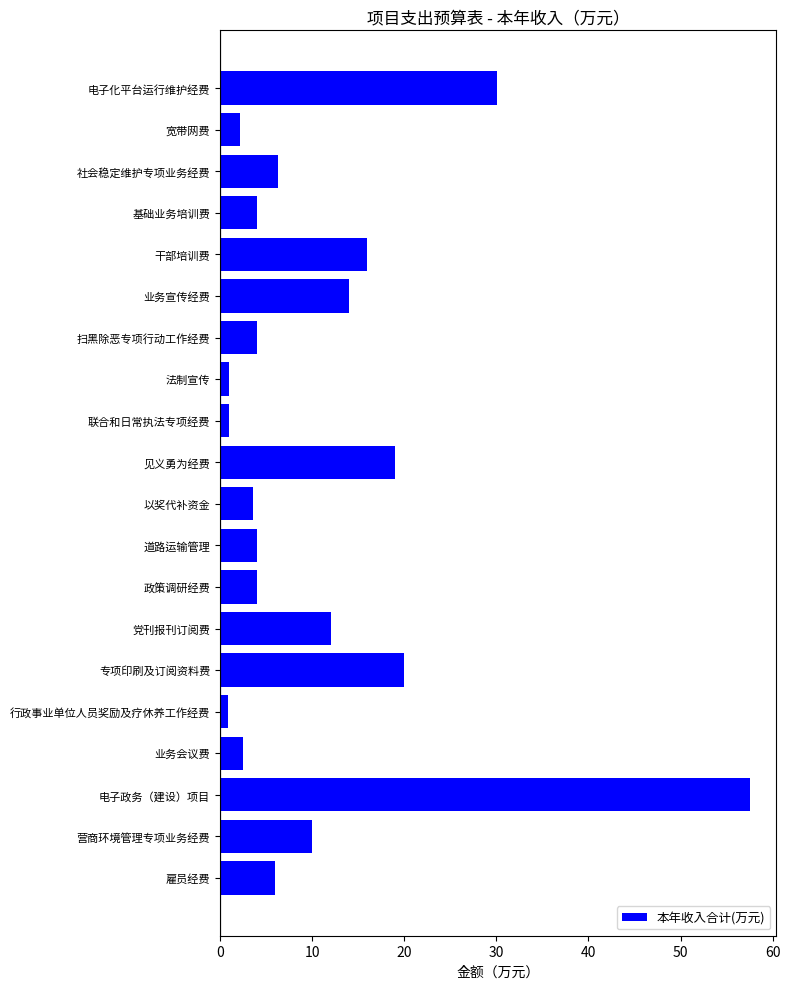

Is it true that the value at 业务会议费 is 2.5?

True